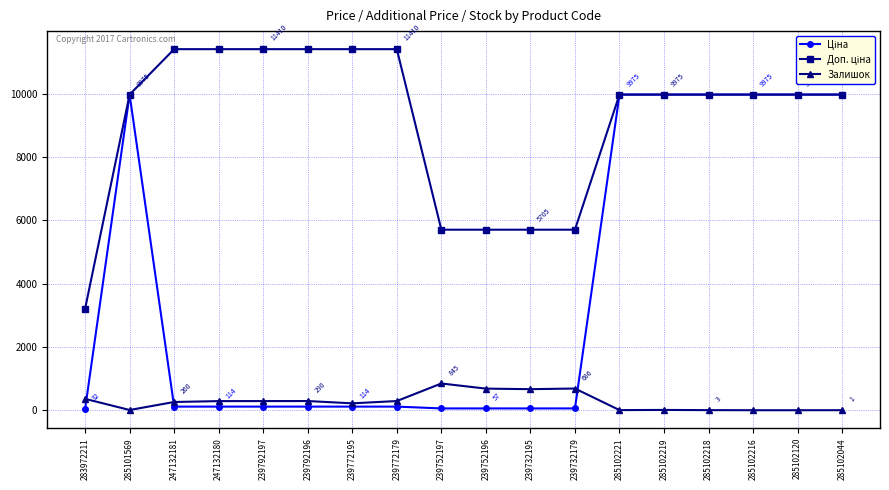

The value of Залишок at 239732179 is 238.1. True or false?

False